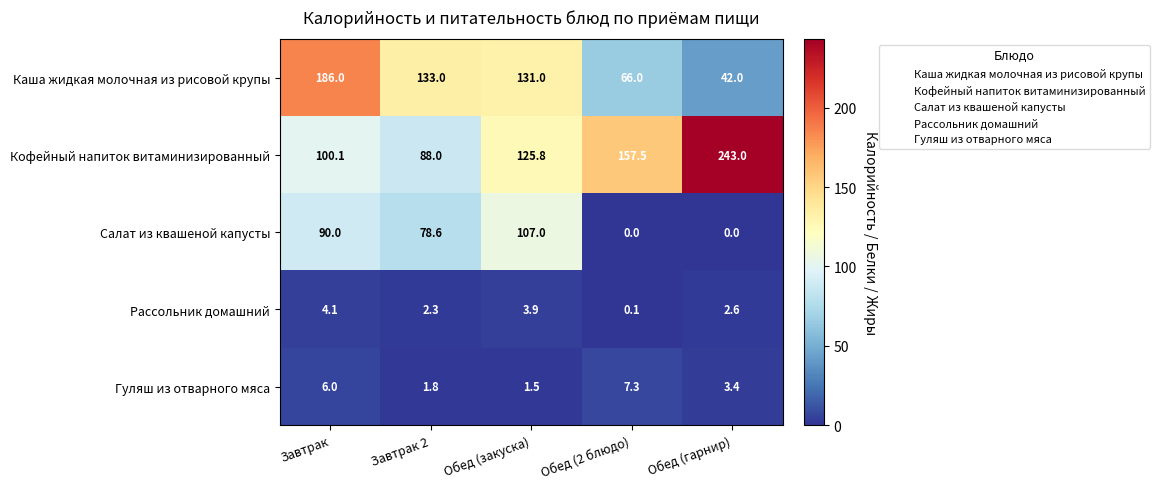

Reading left to right, transcribe all the data shown in this chart.

Каша жидкая молочная из рисовой крупы: Завтрак=186.0	Завтрак 2=133.0	Обед (закуска)=131.0	Обед (2 блюдо)=66.0	Обед (гарнир)=42.0
Кофейный напиток витаминизированный: Завтрак=100.1	Завтрак 2=88.0	Обед (закуска)=125.8	Обед (2 блюдо)=157.5	Обед (гарнир)=243.0
Салат из квашеной капусты: Завтрак=90.0	Завтрак 2=78.6	Обед (закуска)=107.0	Обед (2 блюдо)=0.0	Обед (гарнир)=0.0
Рассольник домашний: Завтрак=4.1	Завтрак 2=2.3	Обед (закуска)=3.9	Обед (2 блюдо)=0.1	Обед (гарнир)=2.6
Гуляш из отварного мяса: Завтрак=6.0	Завтрак 2=1.8	Обед (закуска)=1.5	Обед (2 блюдо)=7.3	Обед (гарнир)=3.4